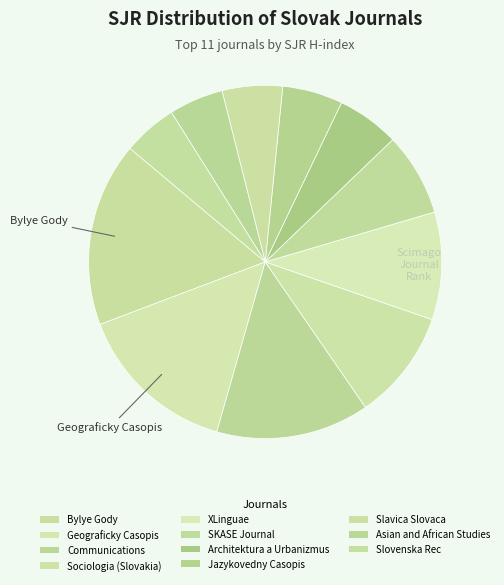

What is the change in value from Communications to XLinguae?

-84